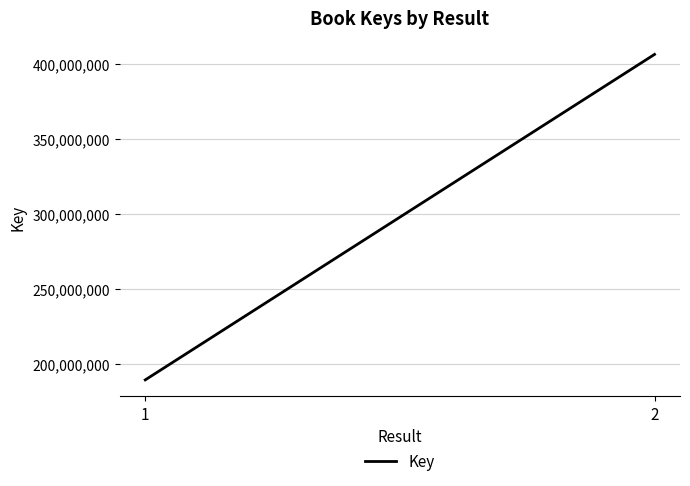

Rank the categories by value from highest to lowest.

2, 1